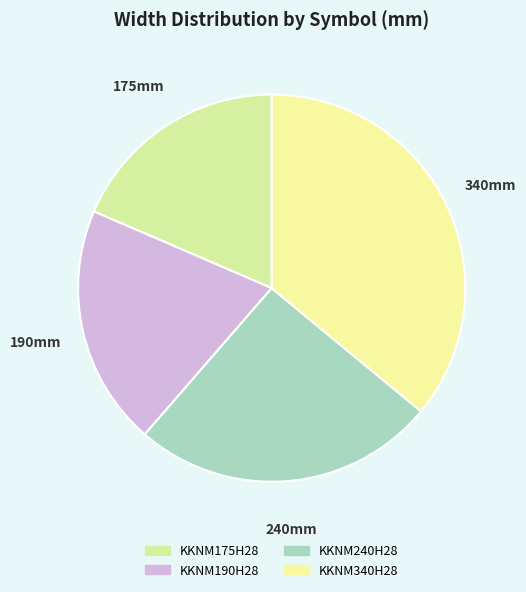

What is the ratio of the value at KKNM190H28 to the value at KKNM240H28?

0.8